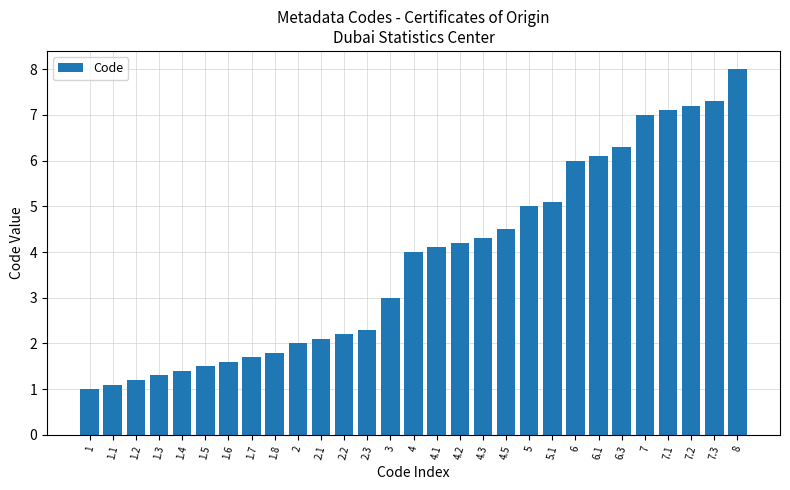

At which category does the chart reach its minimum across all series?

1